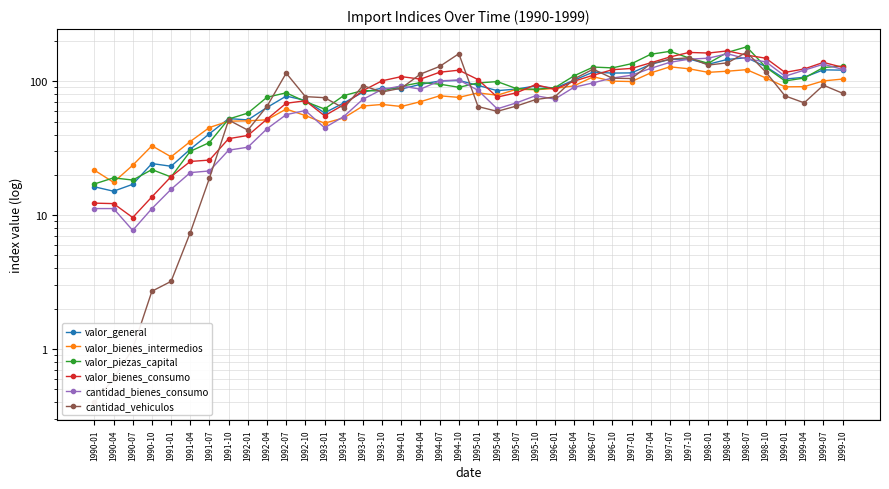

The value of valor_bienes_intermedios at 1990-07 is 31.9. True or false?

False